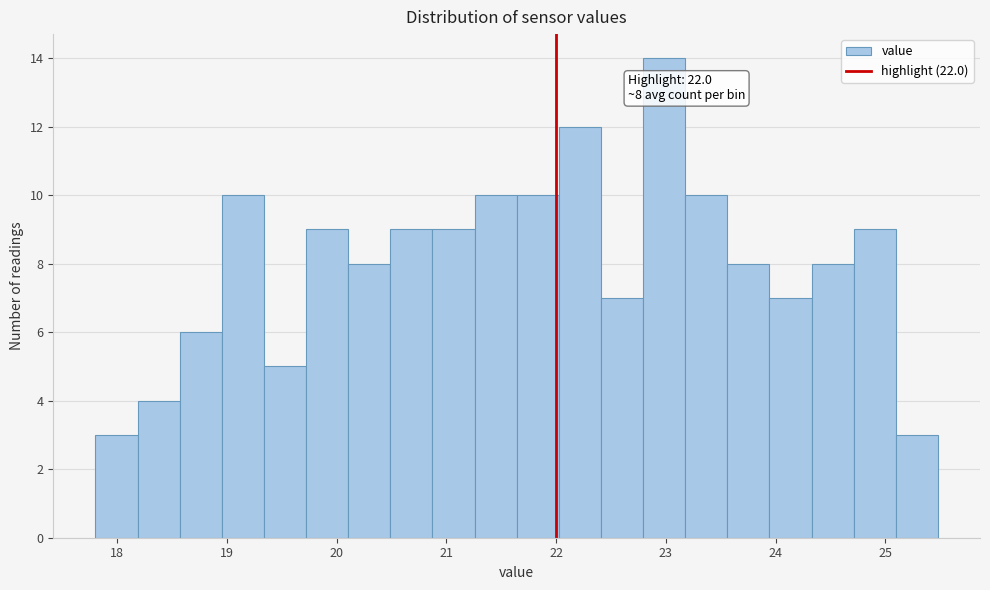

Read against the x-axis, roughly where is the centre of the tallest bar?

23.0